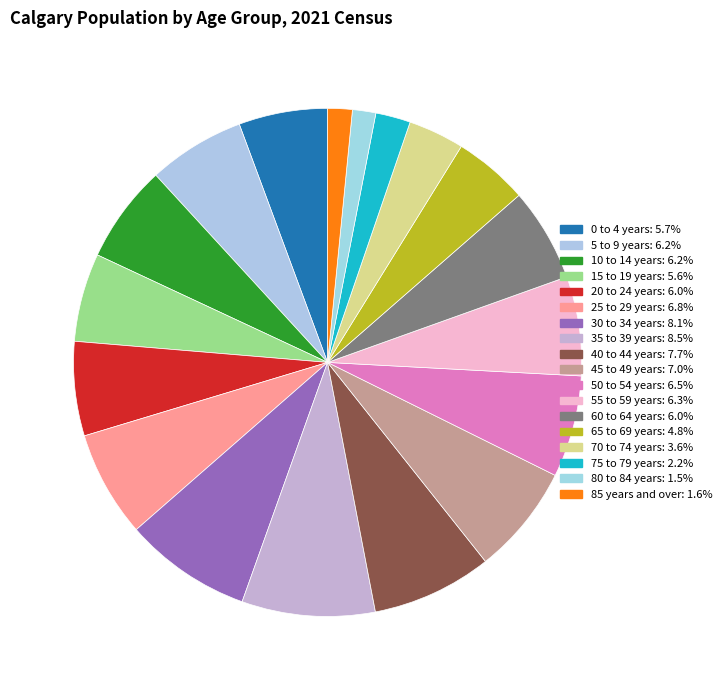

How many slices are in this pie chart?

18